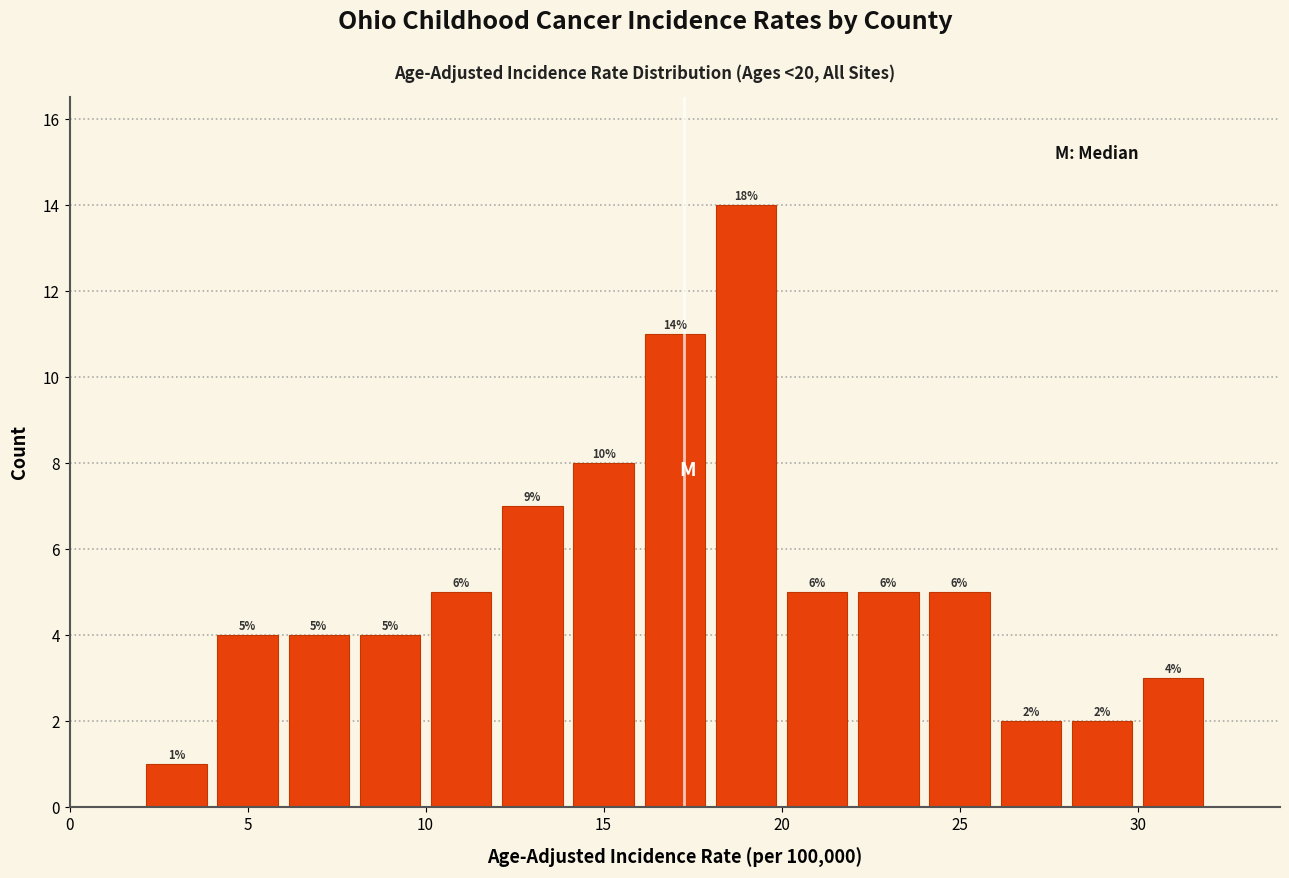

Over which range of the x-axis is the bar tallest?

18 to 20